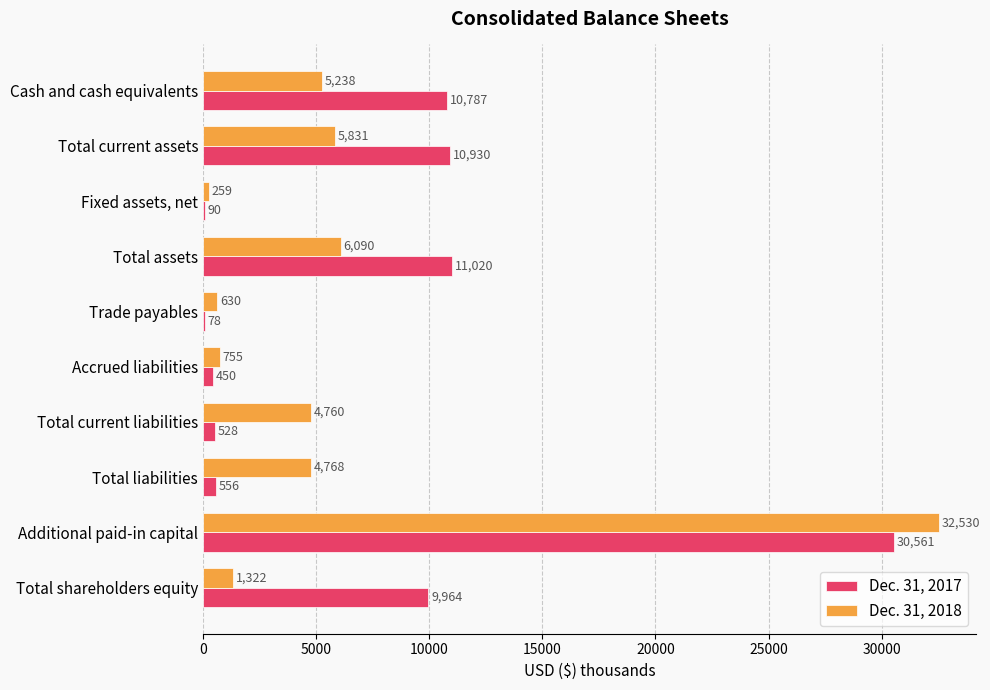

How many series are shown in this chart?

2